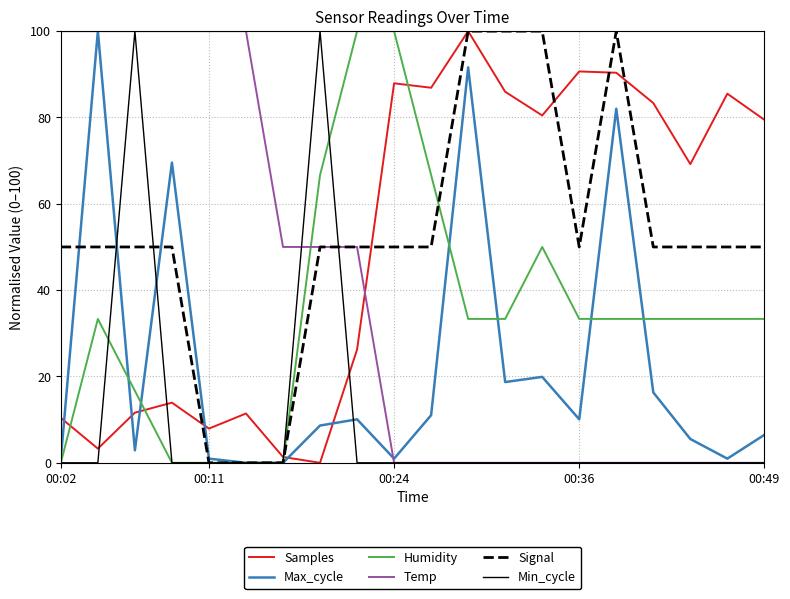

What is the highest value of the Humidity series?

100.0